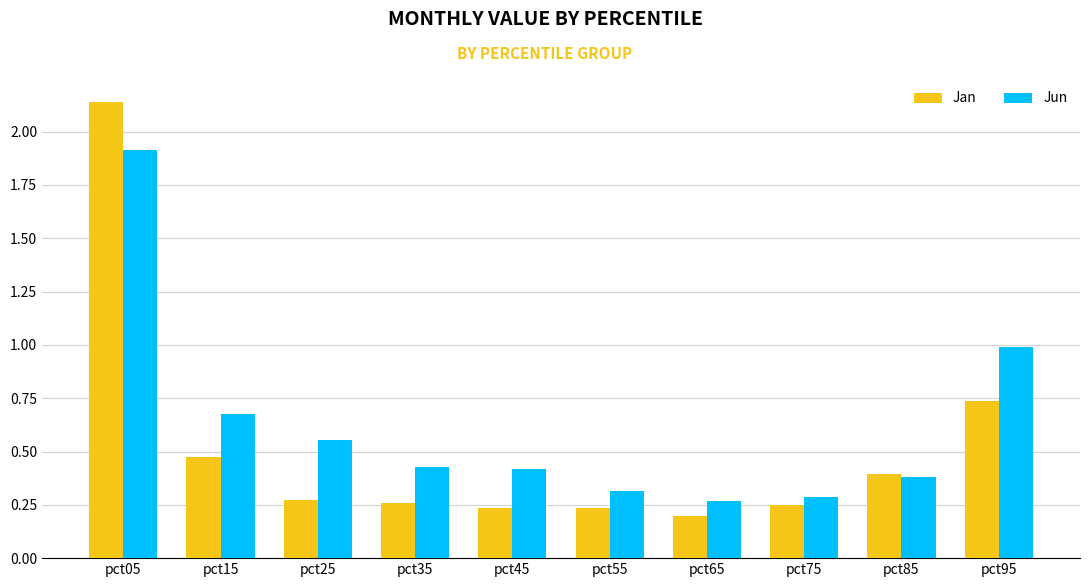

What is the sum of the Jan values at pct65 and pct05?

2.3